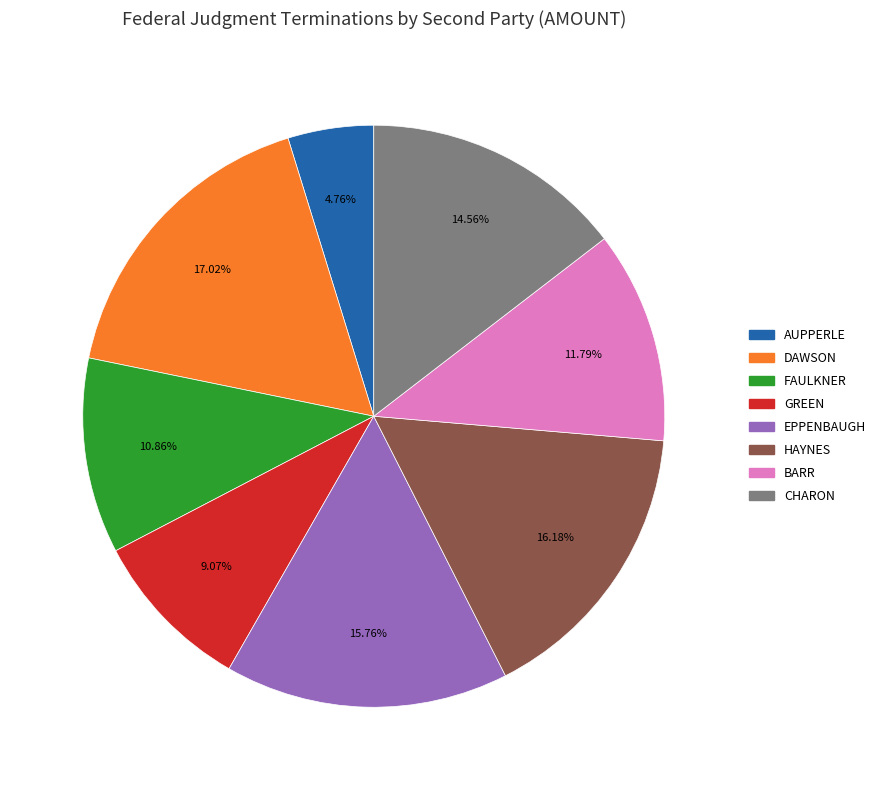

Do AUPPERLE and FAULKNER together represent more than half of the pie?

No